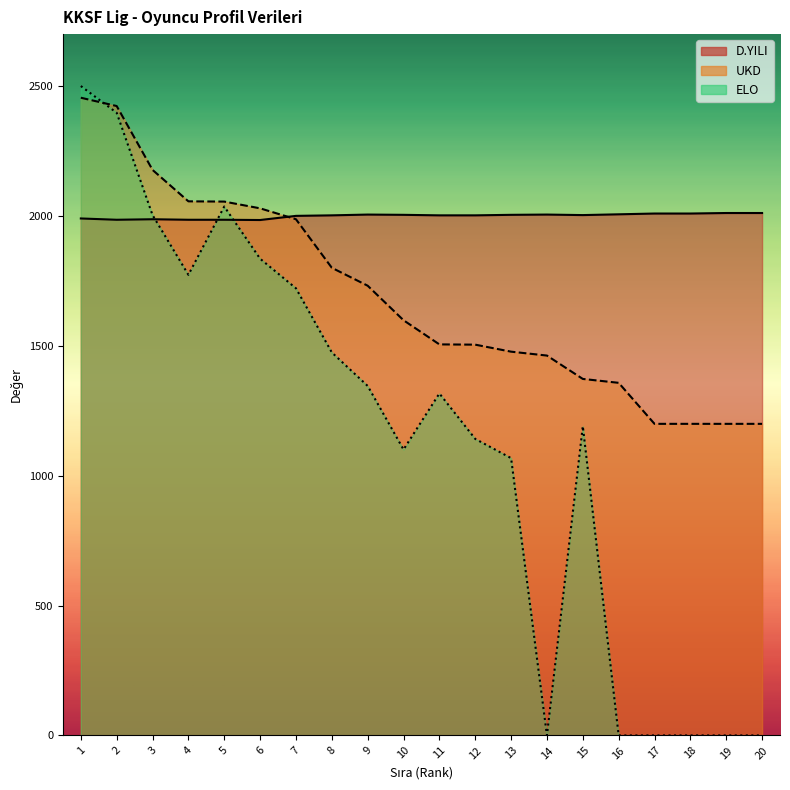

How many times do ELO and D.YILI cross each other?

3